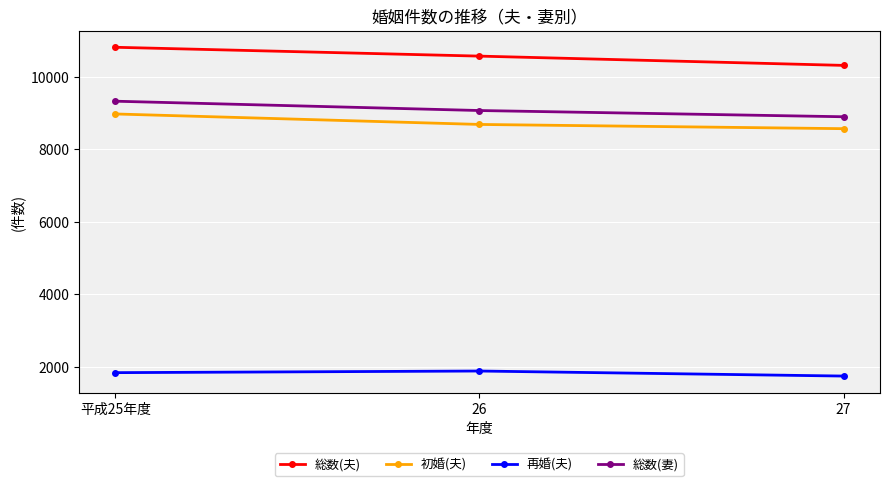

How many distinct data groups are displayed?

4